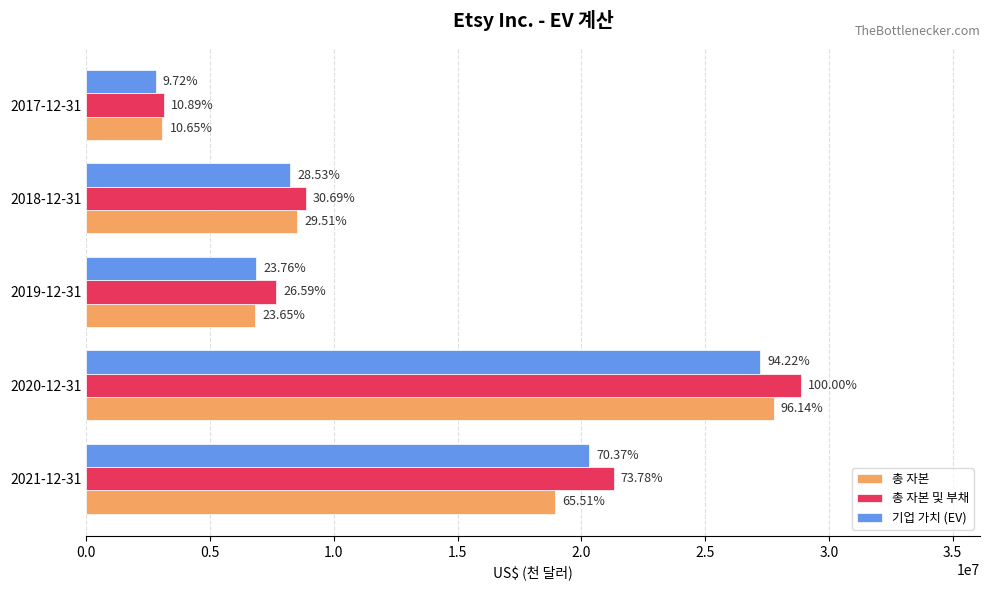

What are all the series names shown in the legend?

총 자본, 총 자본 및 부채, 기업 가치 (EV)